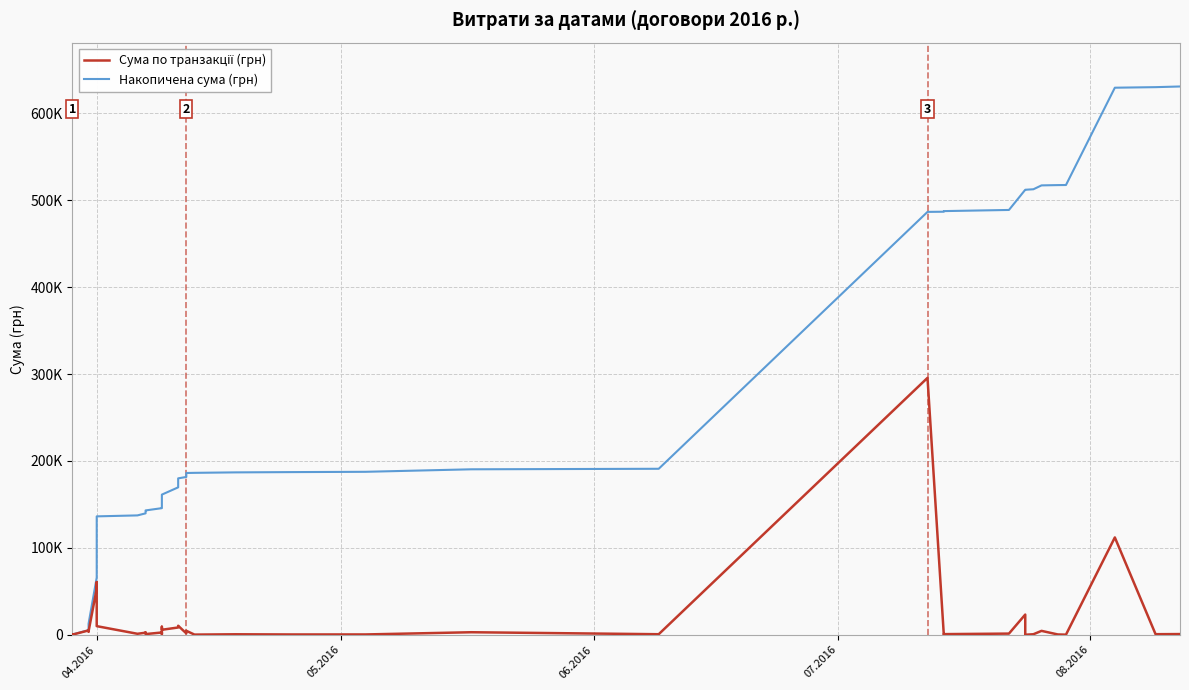

The Сума по транзакції (грн) series shows 4620.4 at 25. True or false?

False